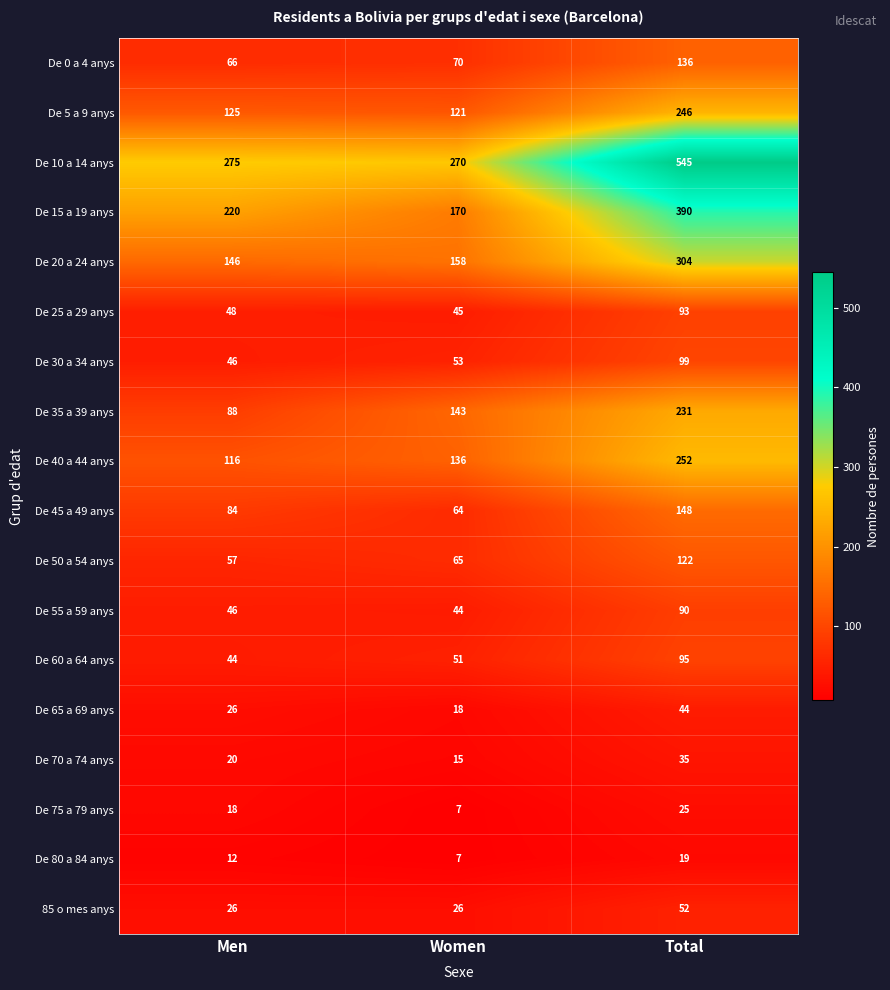

Which series changed the most between Women and Total?

De 10 a 14 anys